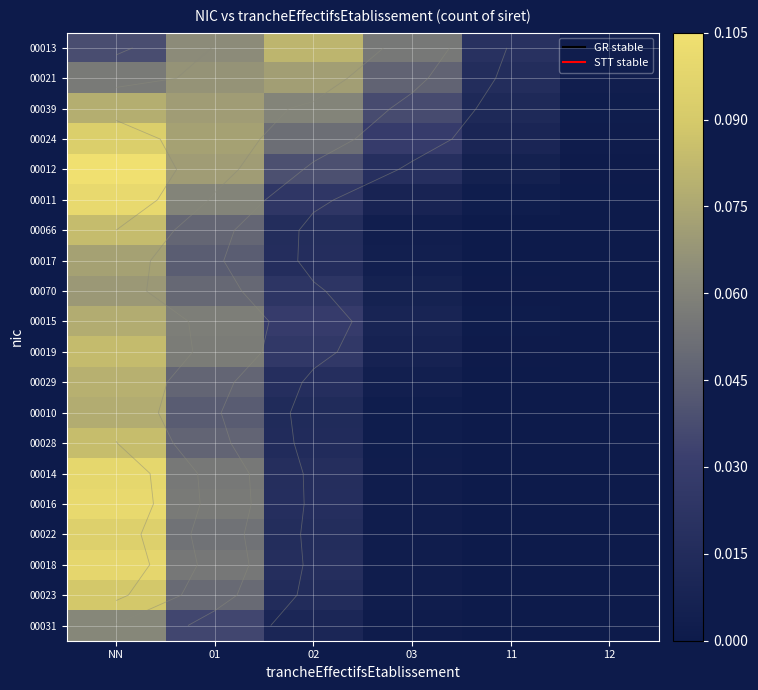

The 00017 series shows 0.1 at 01. True or false?

False